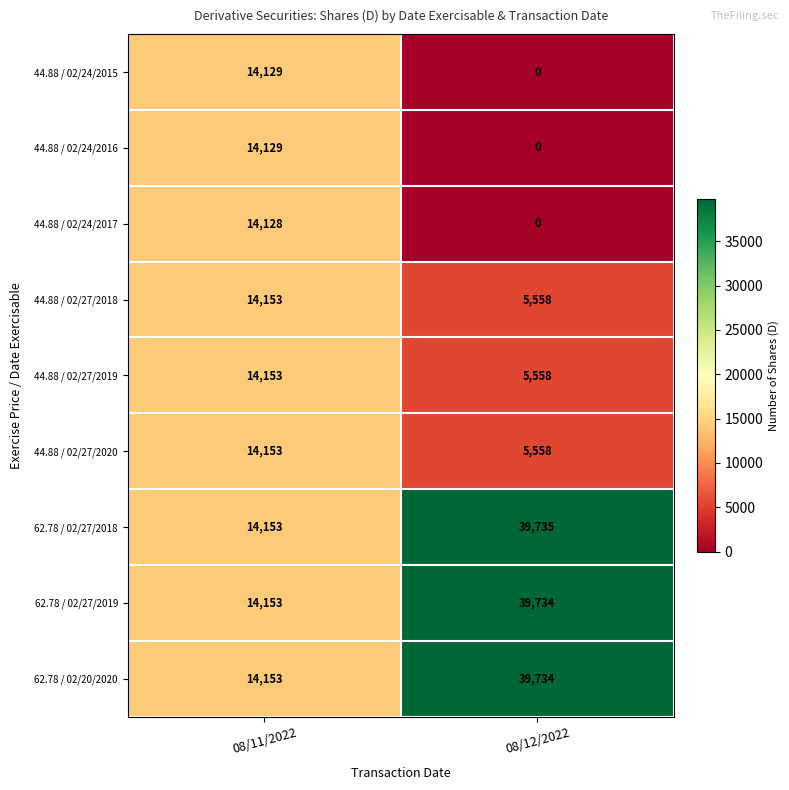

The value of 44.88 / 02/27/2020 at 08/11/2022 is 14153. True or false?

True